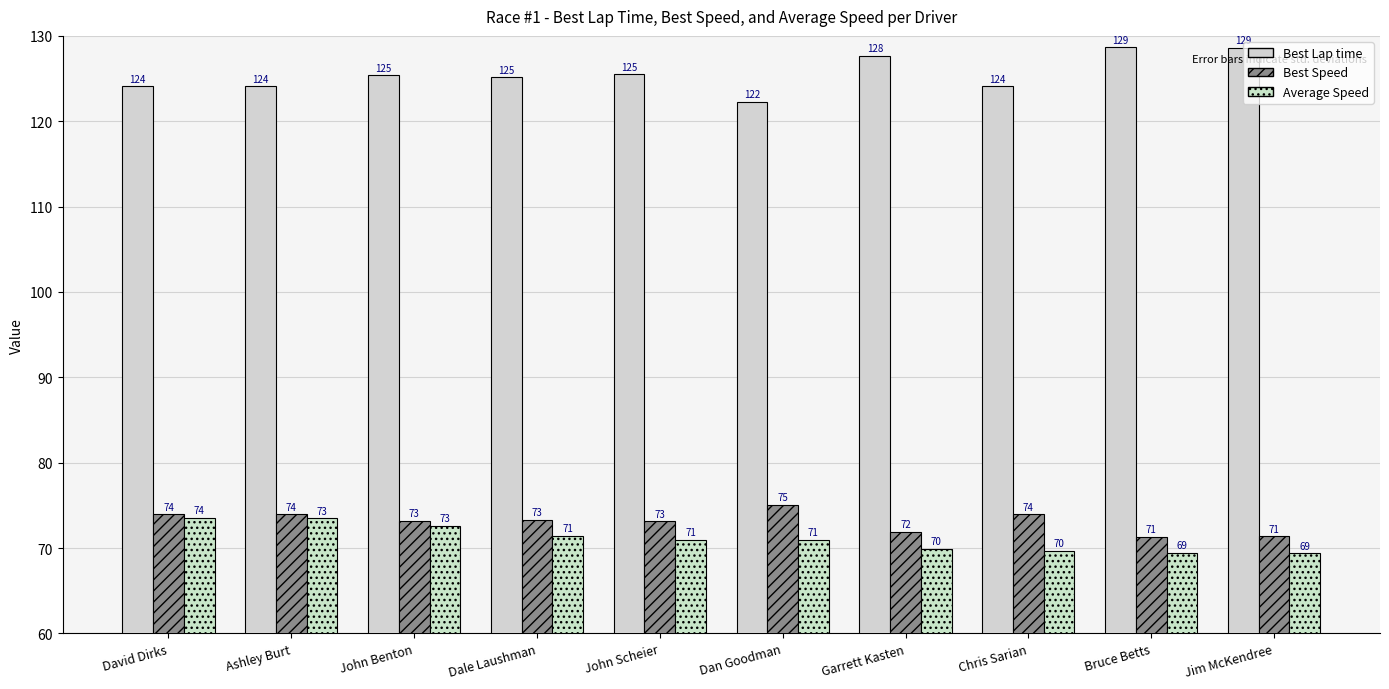

Reading left to right, what are all the values shown in this chart?

Best Lap time: 124.1	124.1	125.4	125.2	125.5	122.3	127.6	124.1	128.7	128.6
Best Speed: 74.0	74.0	73.2	73.3	73.2	75.1	71.9	74.0	71.3	71.4
Average Speed: 73.5	73.5	72.6	71.4	71.0	70.9	69.9	69.7	69.4	69.4